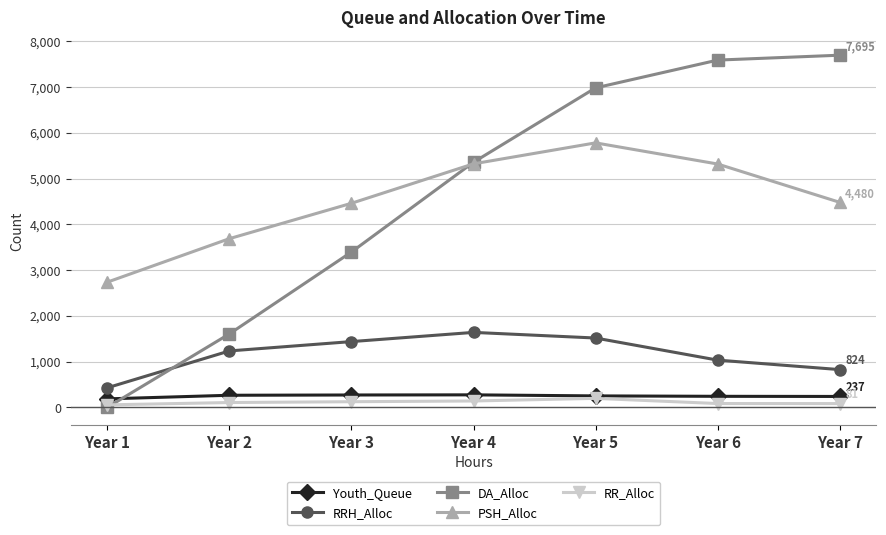

True or false: RR_Alloc and PSH_Alloc cross at least once.

False